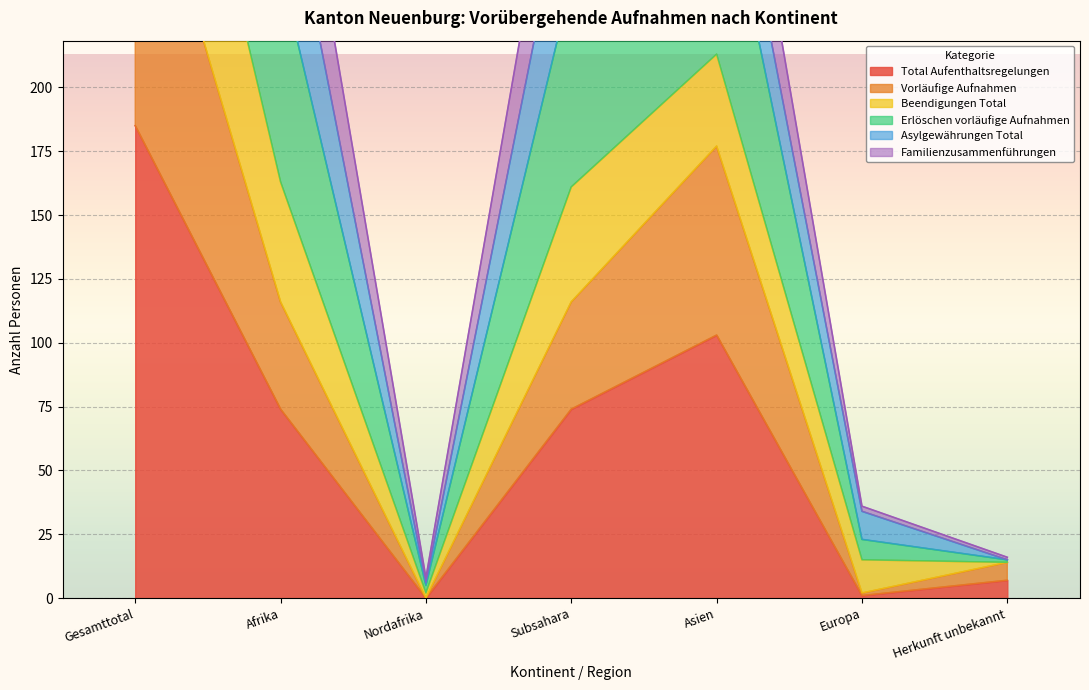

List the labels in order of Total Aufenthaltsregelungen value, smallest first.

Nordafrika, Europa, Herkunft unbekannt, Afrika, Subsahara, Asien, Gesamttotal